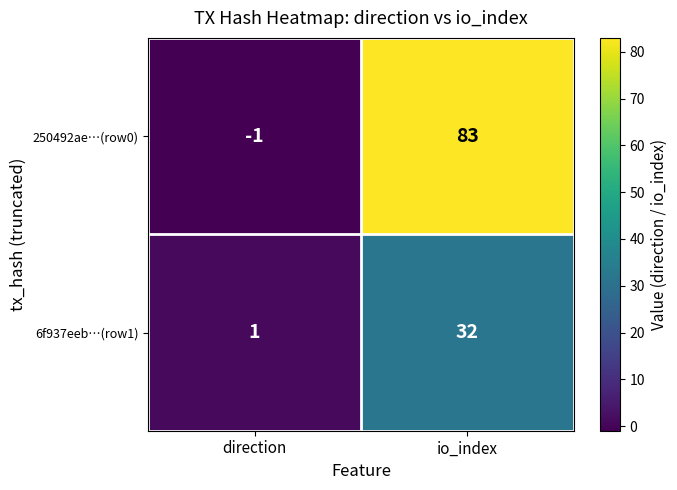

Between direction and io_index, which series saw the biggest shift?

250492ae…(row0)